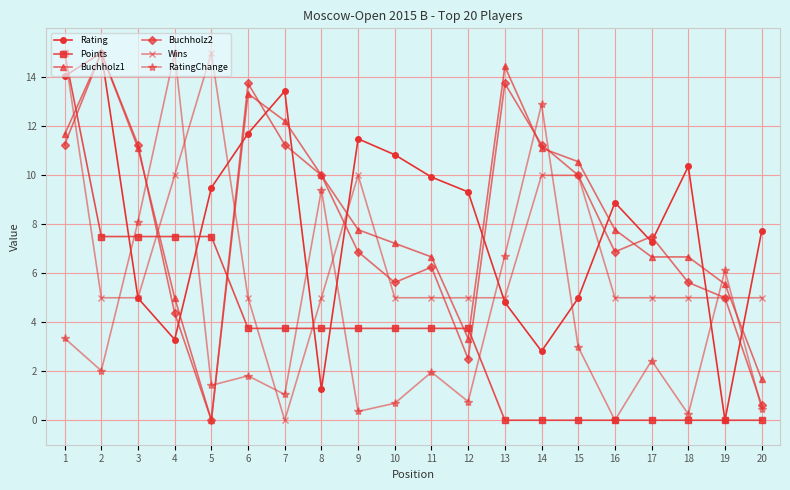

What is the value of the Rating point at the 20th from the left?

7.7